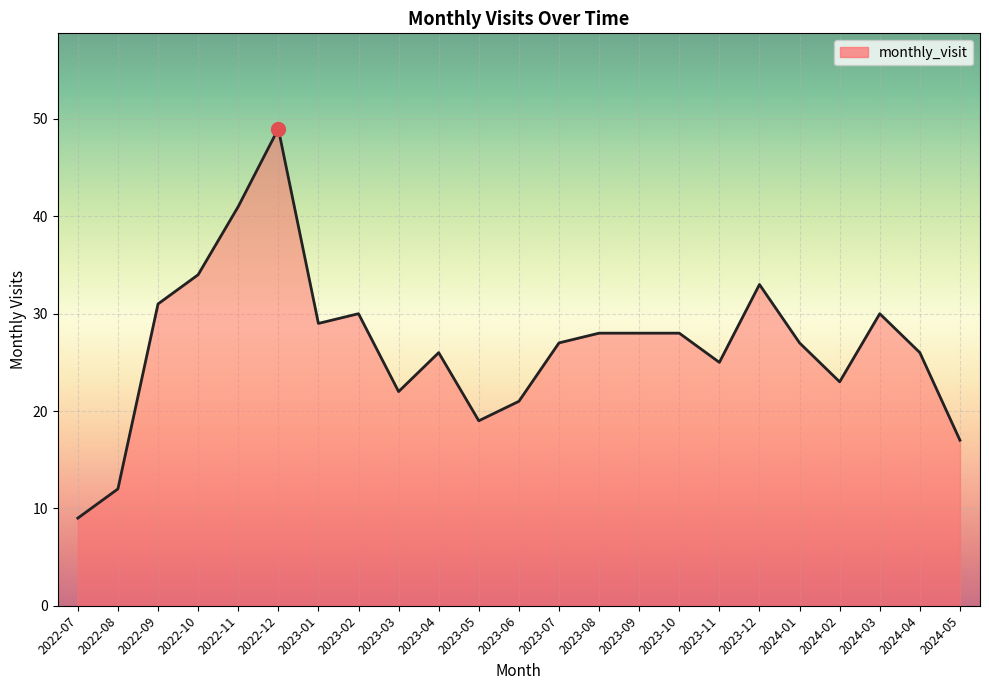

Which has a higher value, 2022-08 or 2023-12?

2023-12